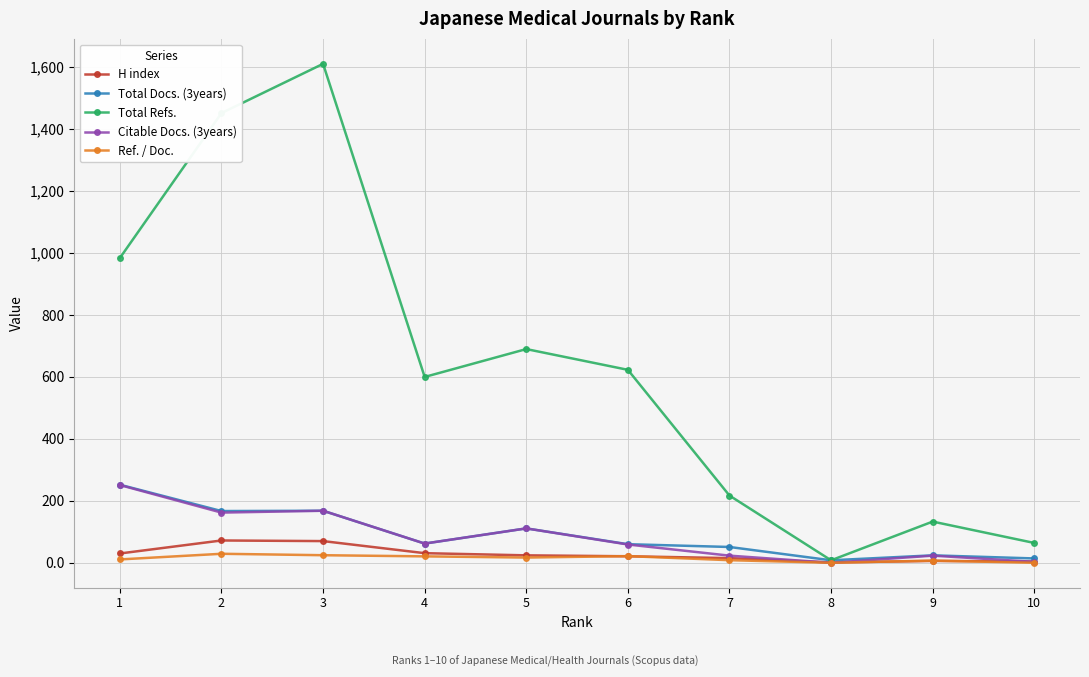

What is the difference between the second highest and second lowest values in the H index series?

66.0